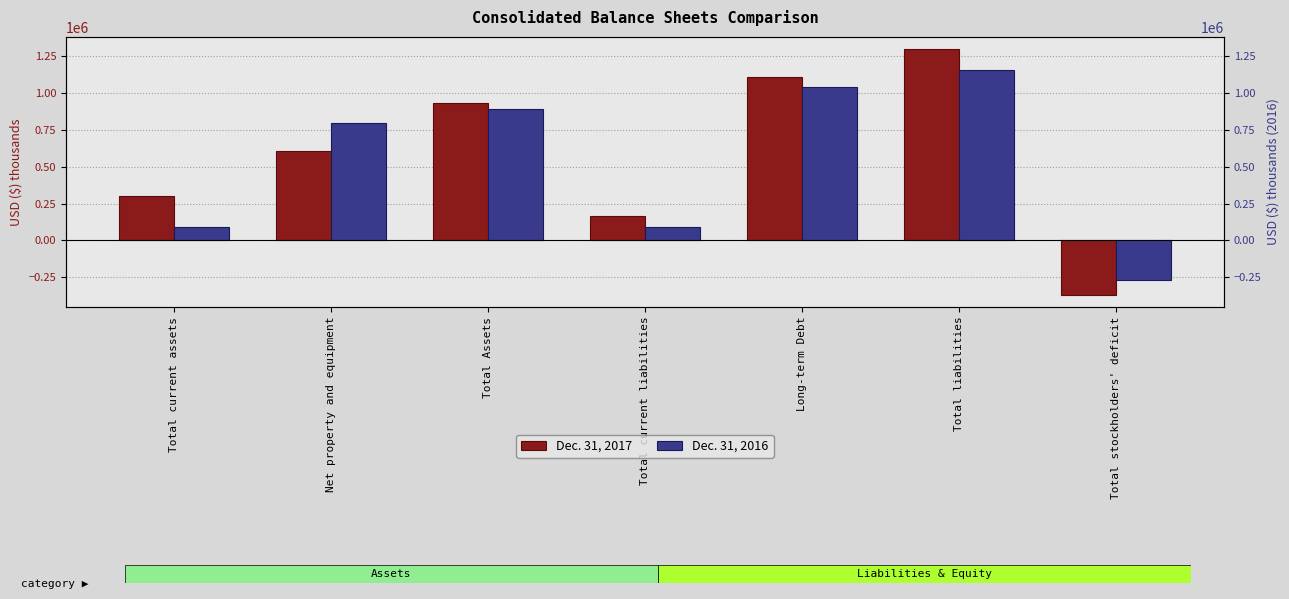

Where is Dec. 31, 2017 nearest to the value 465209?

Net property and equipment